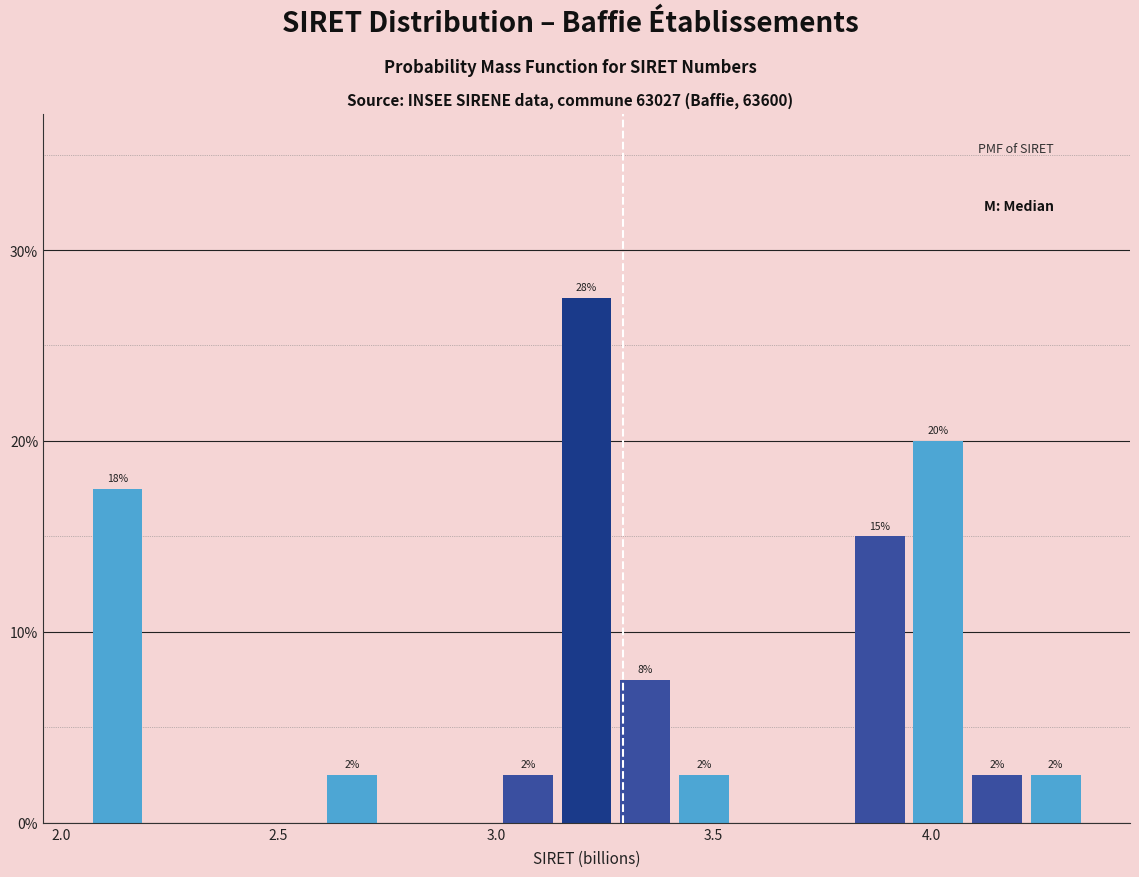

Around what value on the x-axis is the tallest bar? Give the approximate position of its centre, as read against the axis.

3.20